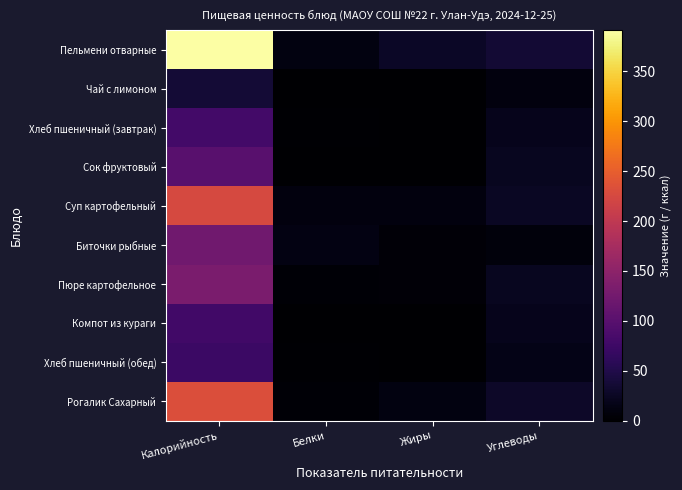

Which series has the largest range (max minus min)?

Пельмени отварные